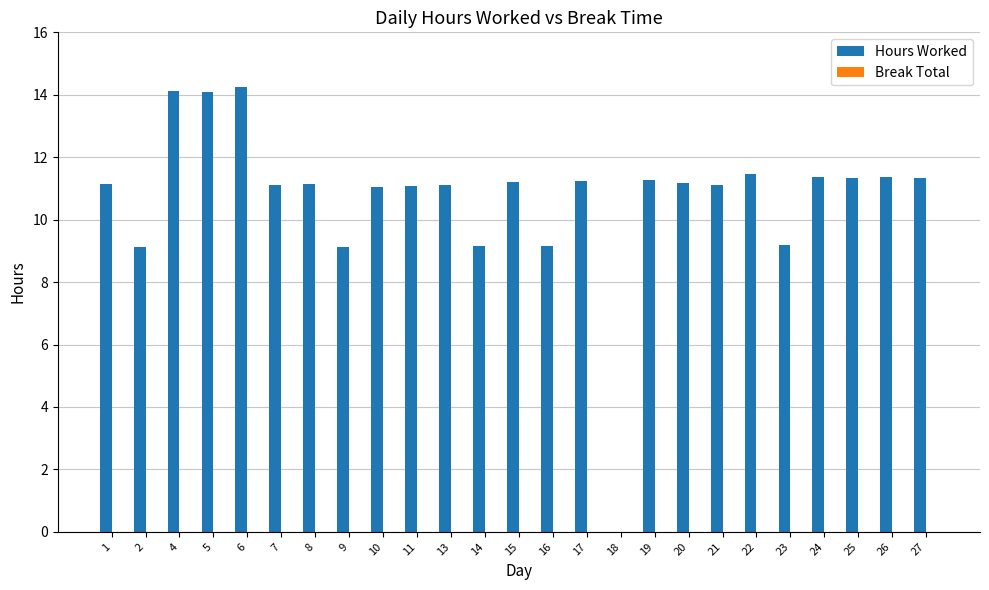

Which has a higher value, 4 or 19?

4